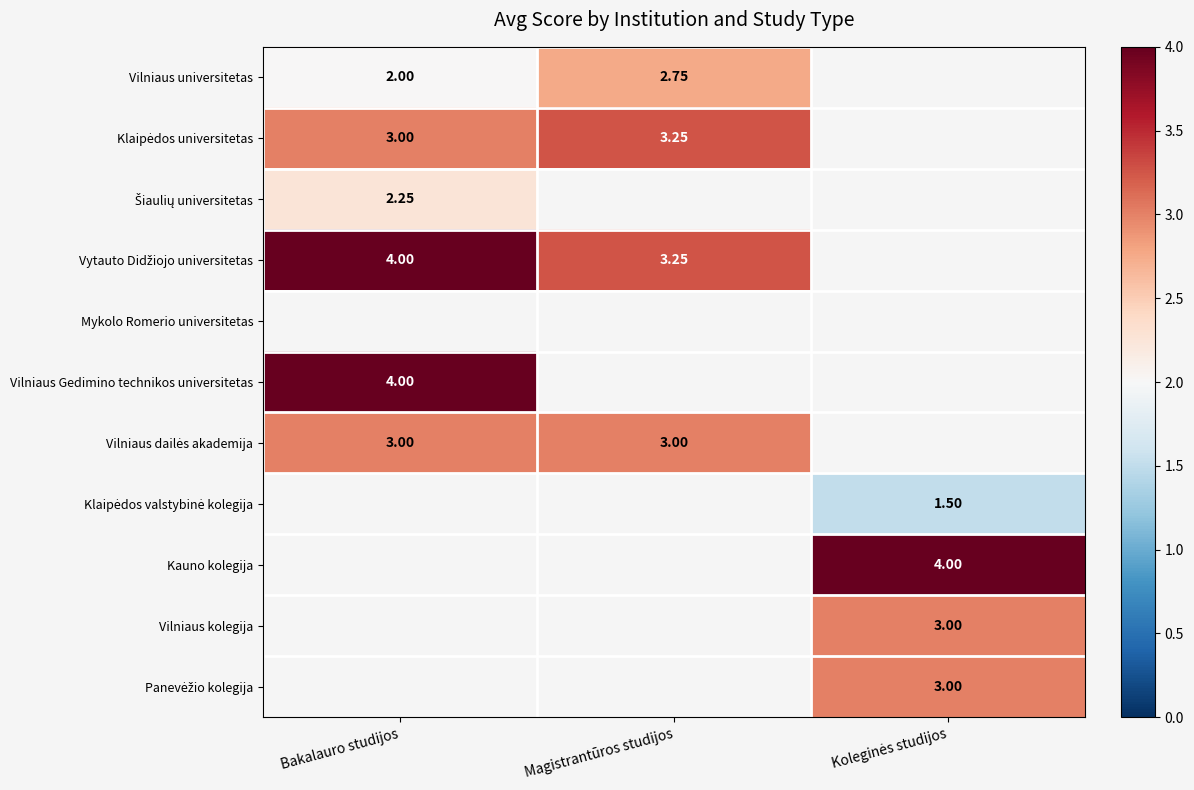

How many values in the Klaipėdos universitetas series exceed 3?

1